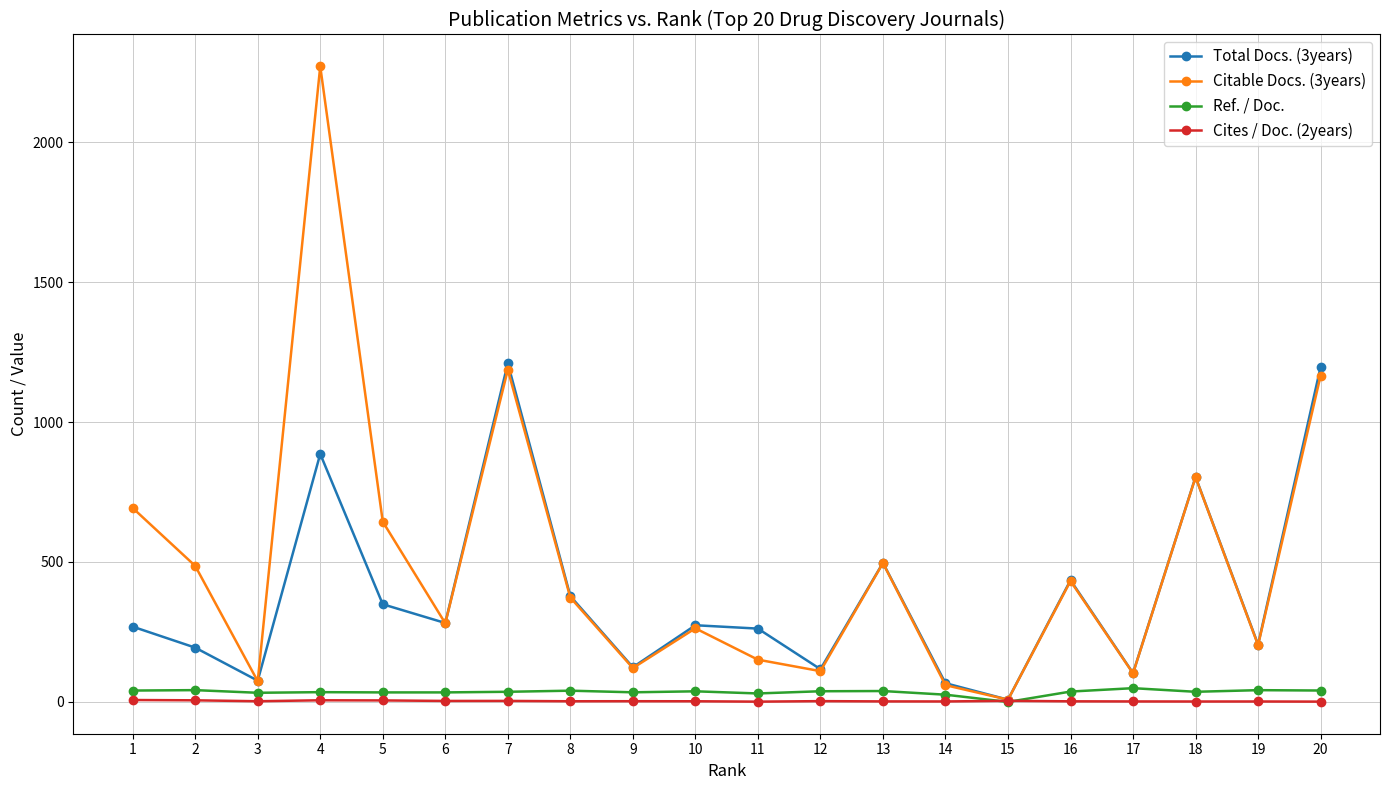

True or false: Cites / Doc. (2years) has more than 0 interior local peaks.

True